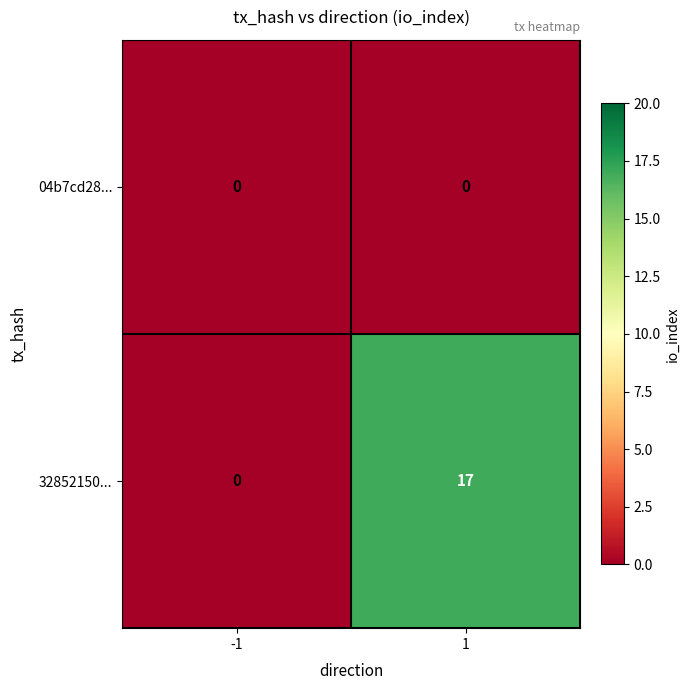

What is the sum of all 32852150... values?

17